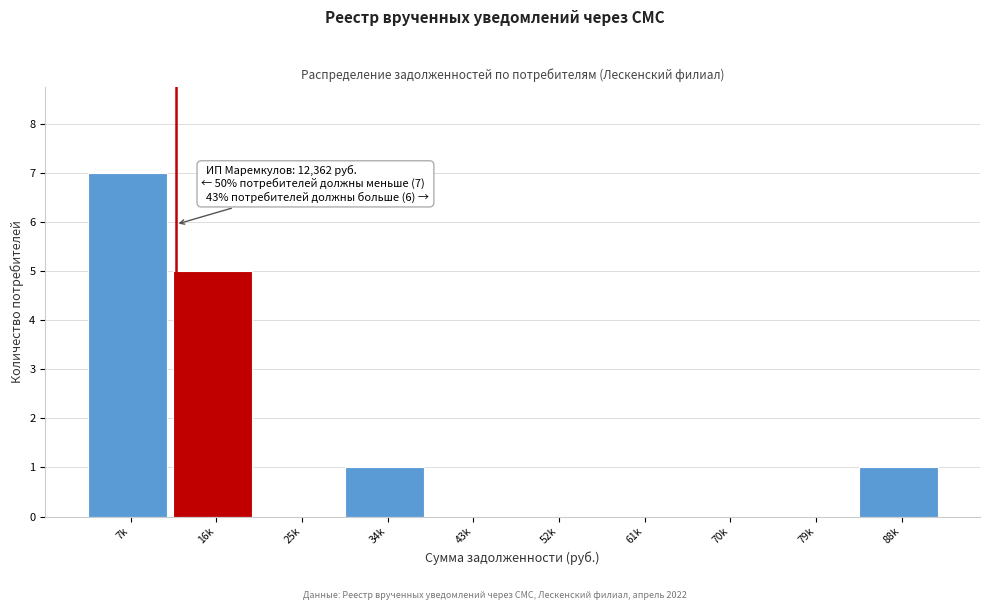

Reading left to right, what are all the values shown in this chart?

7k=7	16k=5	25k=0	34k=1	43k=0	52k=0	61k=0	70k=0	79k=0	88k=1